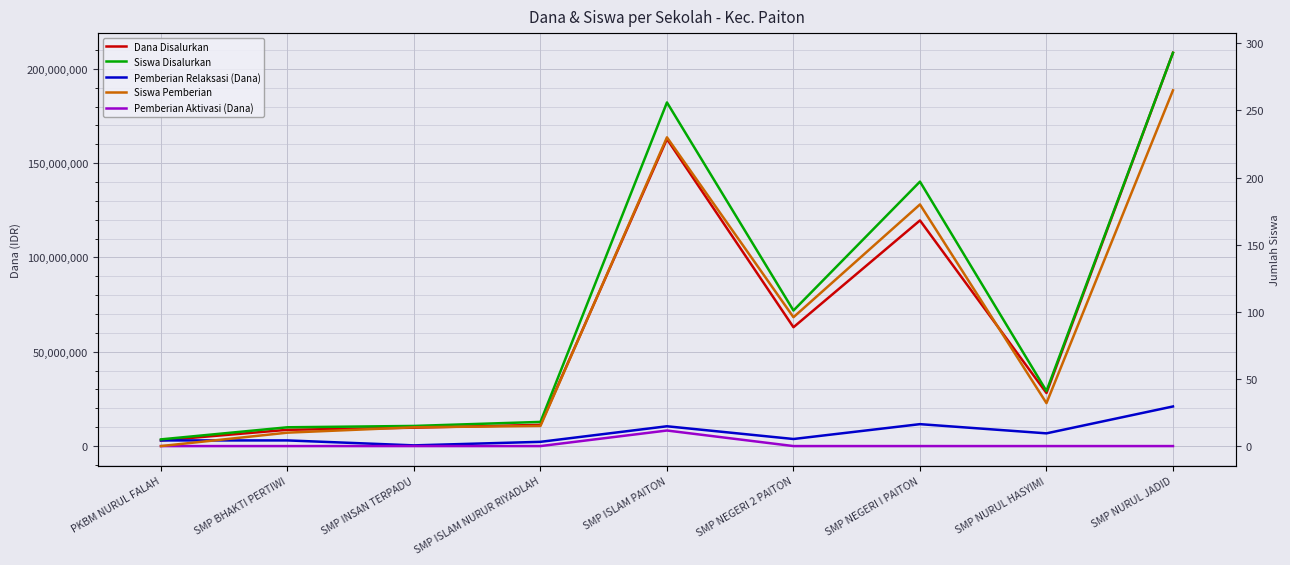

What is the label of the 6th point from the right?

SMP ISLAM NURUR RIYADLAH